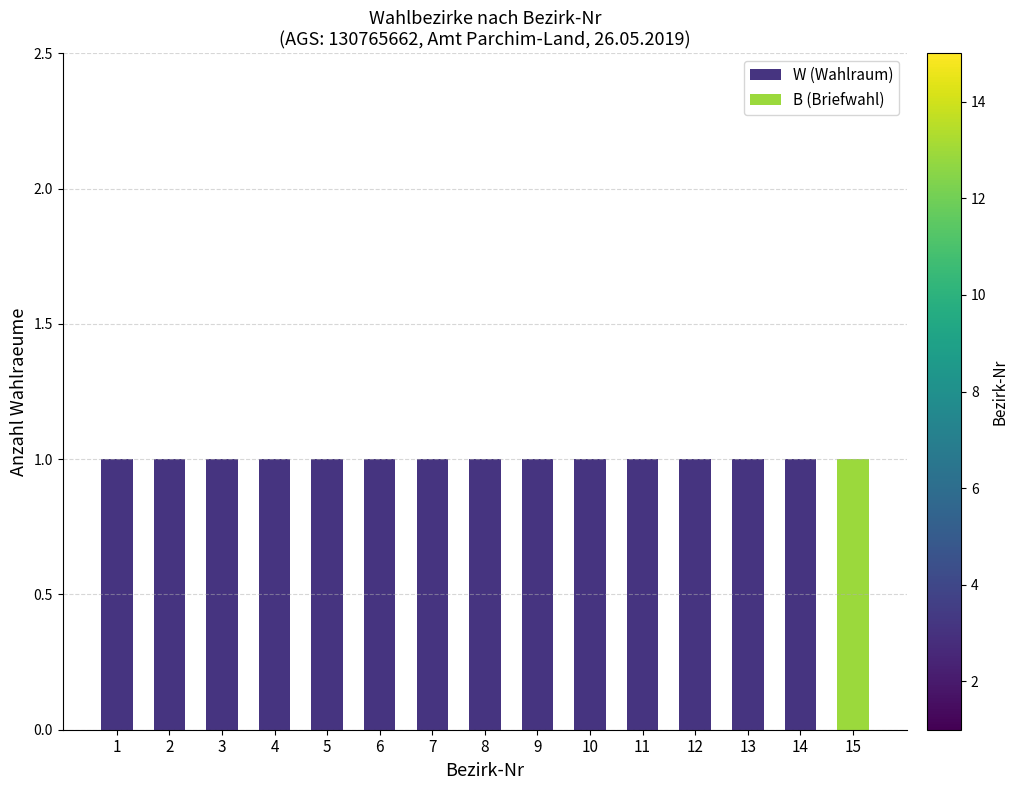

Count the number of data series in this chart.

2